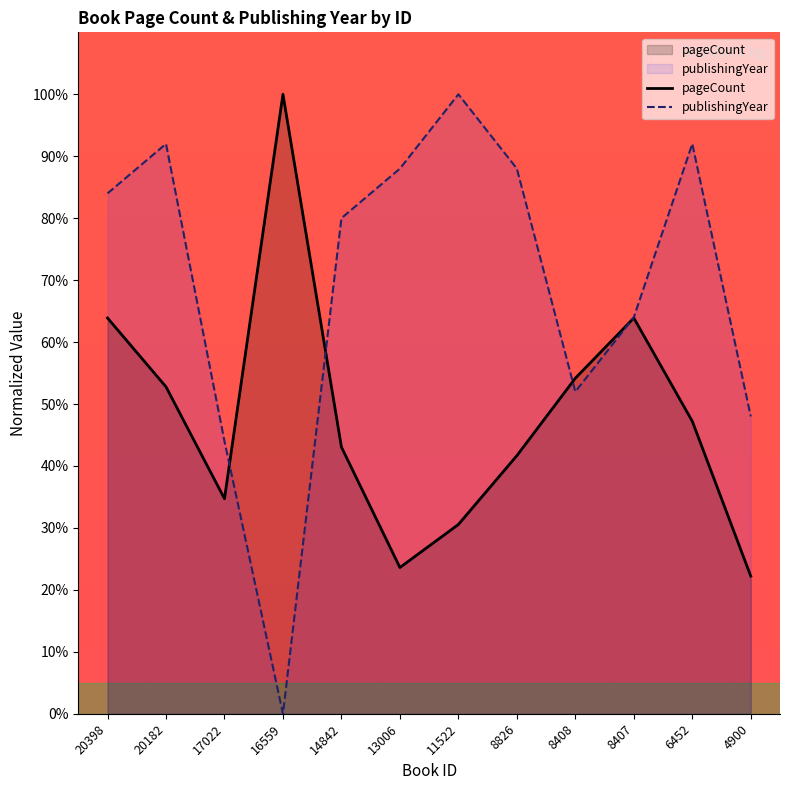

What are all the series names shown in the legend?

pageCount, publishingYear